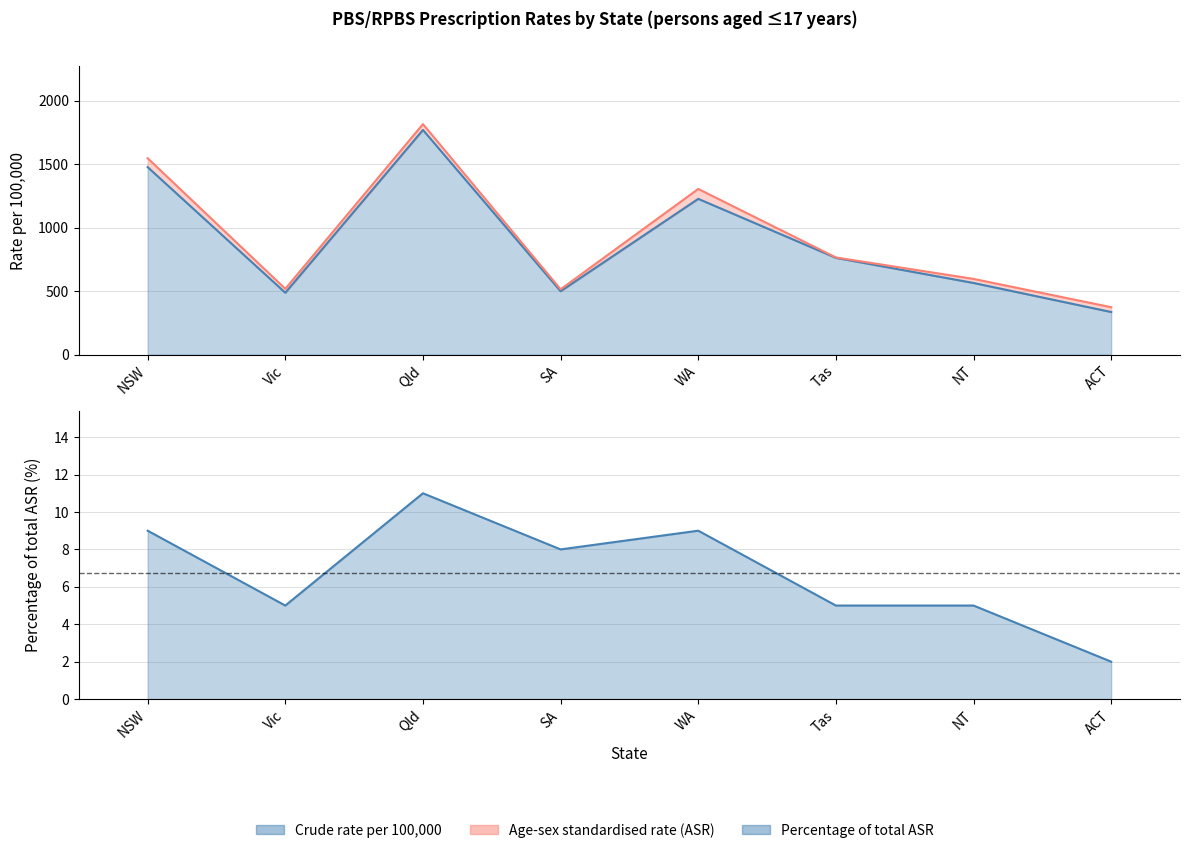

In Age-sex standardised rate (ASR), how many points are lower than both neighbors (excluding endpoints)?

2